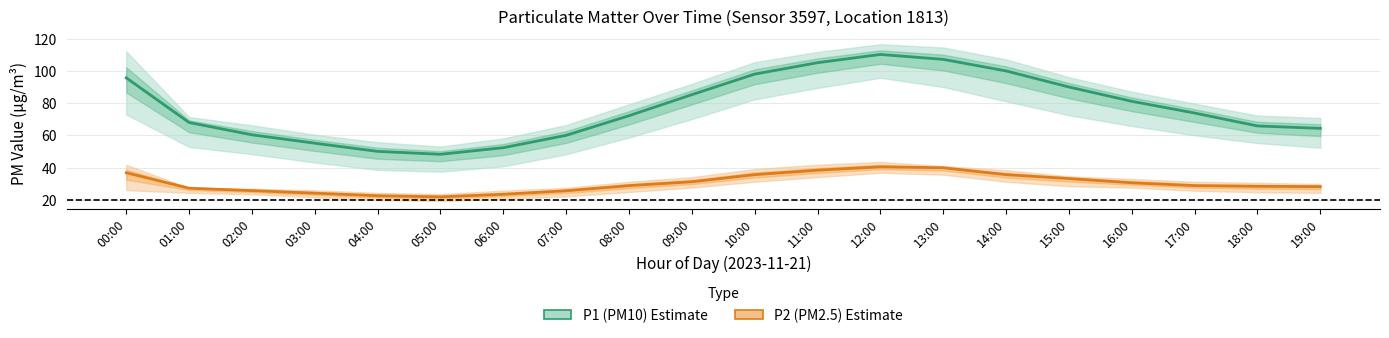

Which series has the largest total across all categories?

P1 (PM10)